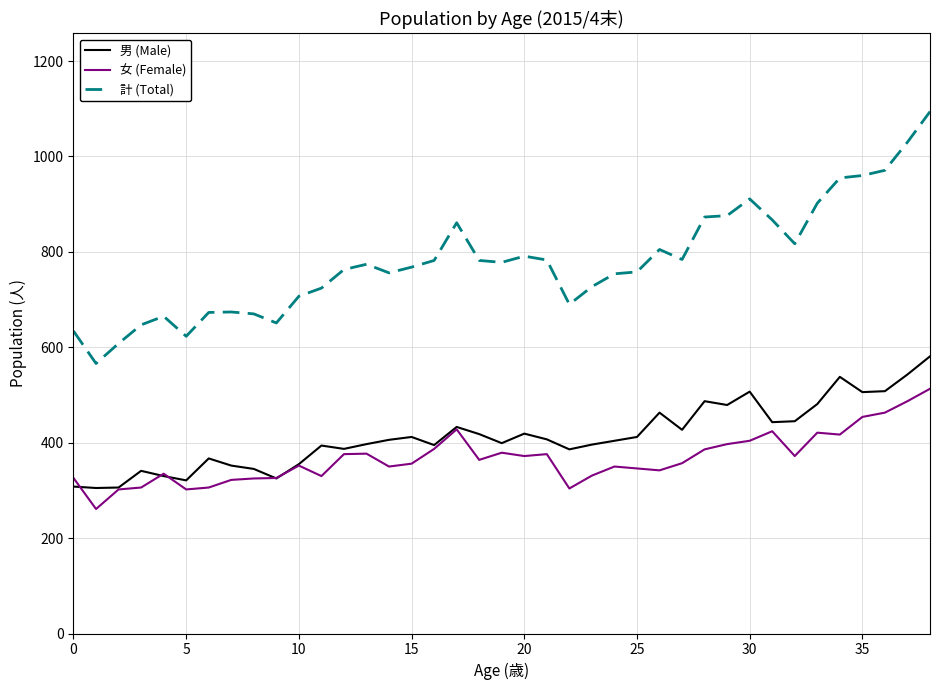

True or false: 男 (Male) and 計 (Total) intersect in this chart.

False